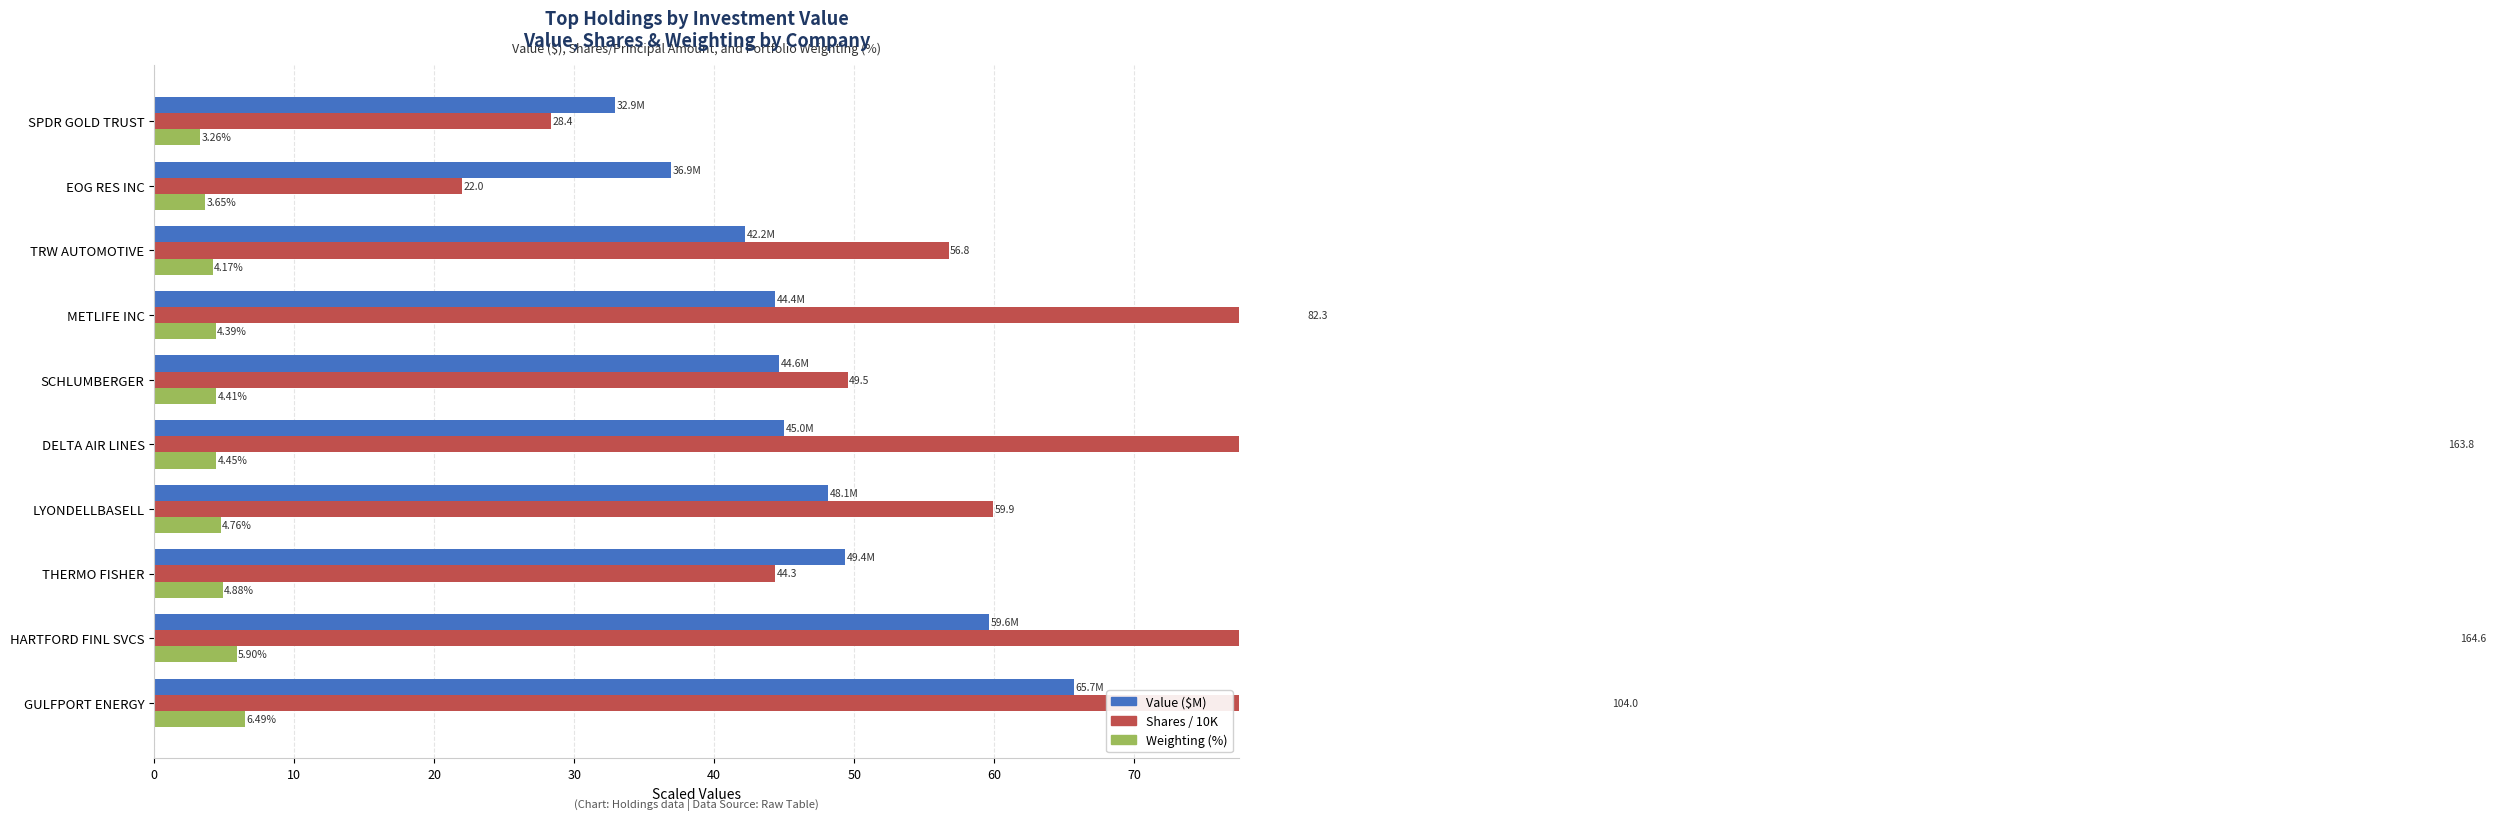

What is the lowest value of the Weighting (%) series?

3.3